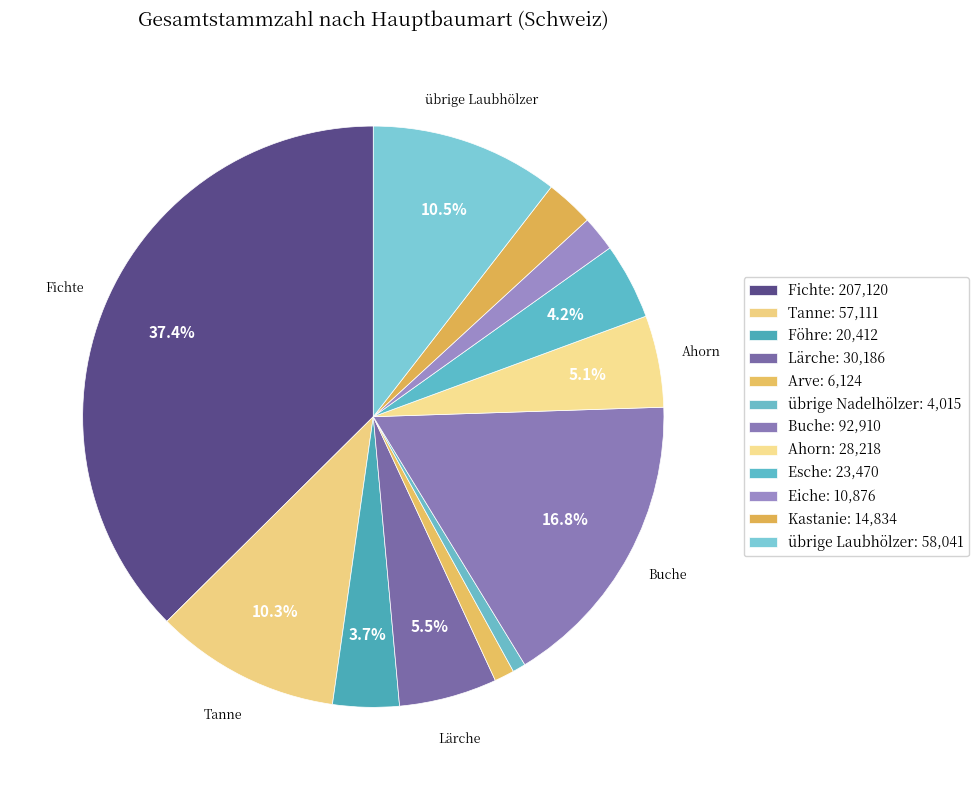

The Arve slice represents 1% of the pie. True or false?

True